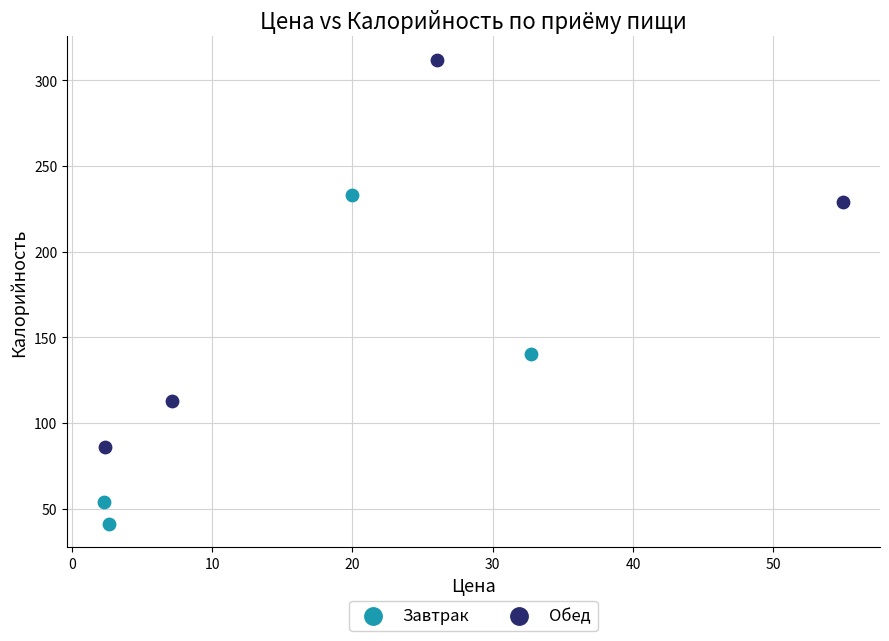

Which series reaches the minimum Y coordinate?

Завтрак